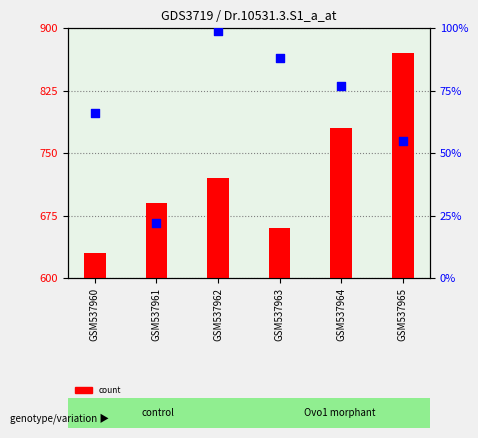

What is the total value across all series at GSM537964?

857